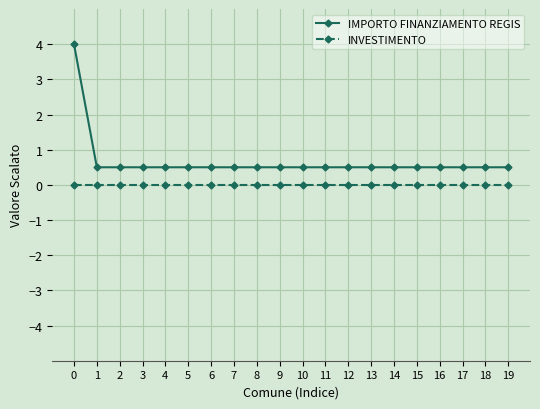

Reading left to right, transcribe all the data shown in this chart.

IMPORTO FINANZIAMENTO REGIS: 4.0	0.5	0.5	0.5	0.5	0.5	0.5	0.5	0.5	0.5	0.5	0.5	0.5	0.5	0.5	0.5	0.5	0.5	0.5	0.5
INVESTIMENTO: 0.0	0.0	0.0	0.0	0.0	0.0	0.0	0.0	0.0	0.0	0.0	0.0	0.0	0.0	0.0	0.0	0.0	0.0	0.0	0.0